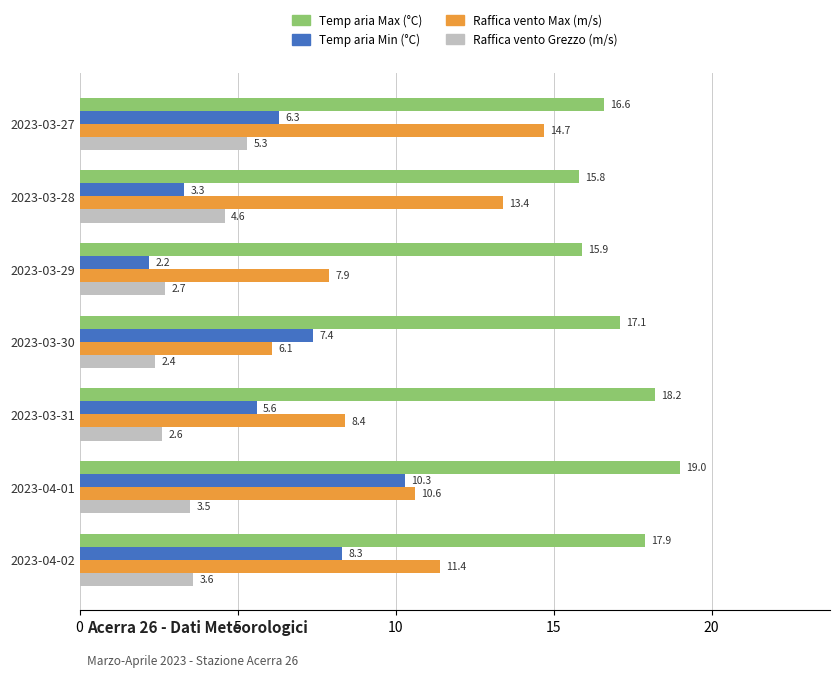

What is the lowest value of the Temp aria Max (°C) series?

15.8